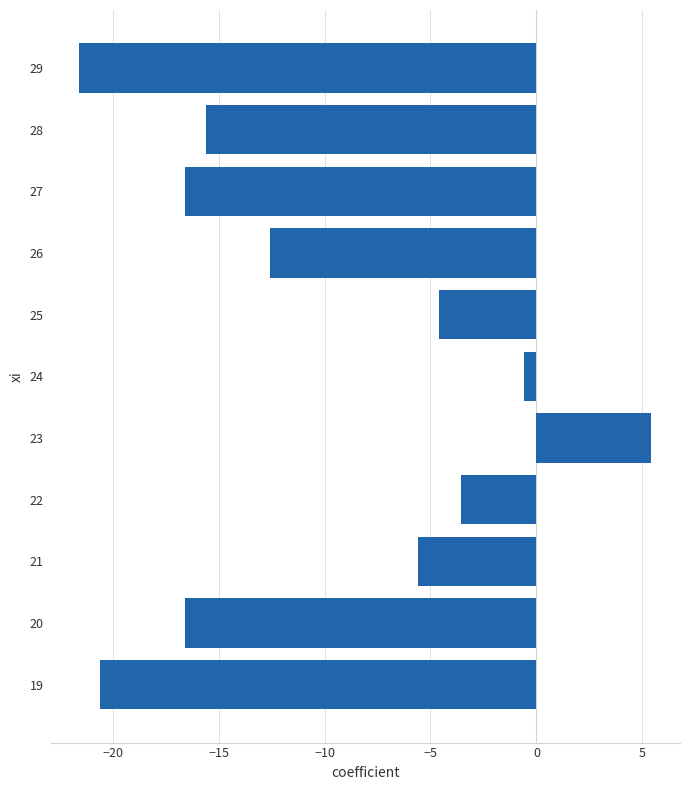

The value at 26 is -22.6. True or false?

False